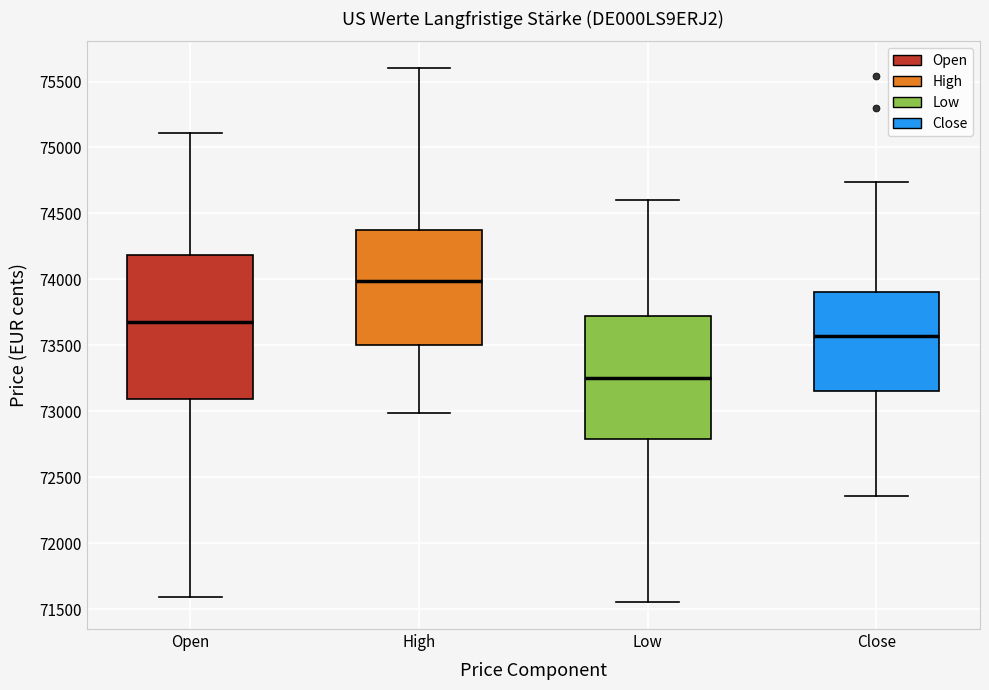

Which box's median line is the lowest?

Low